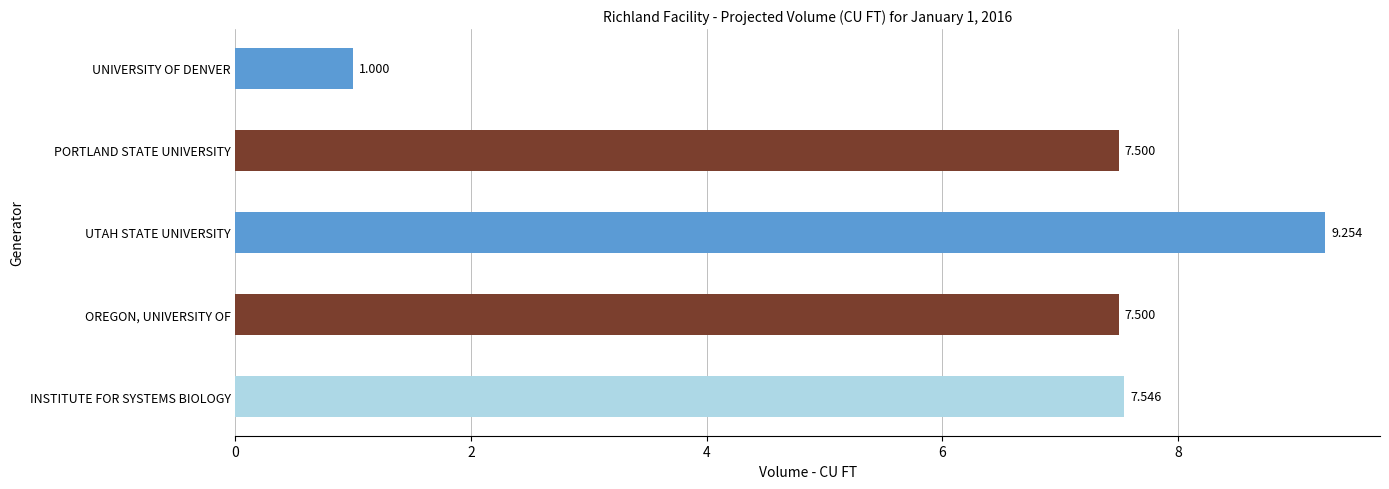

Between UNIVERSITY OF DENVER and PORTLAND STATE UNIVERSITY, which is larger?

PORTLAND STATE UNIVERSITY